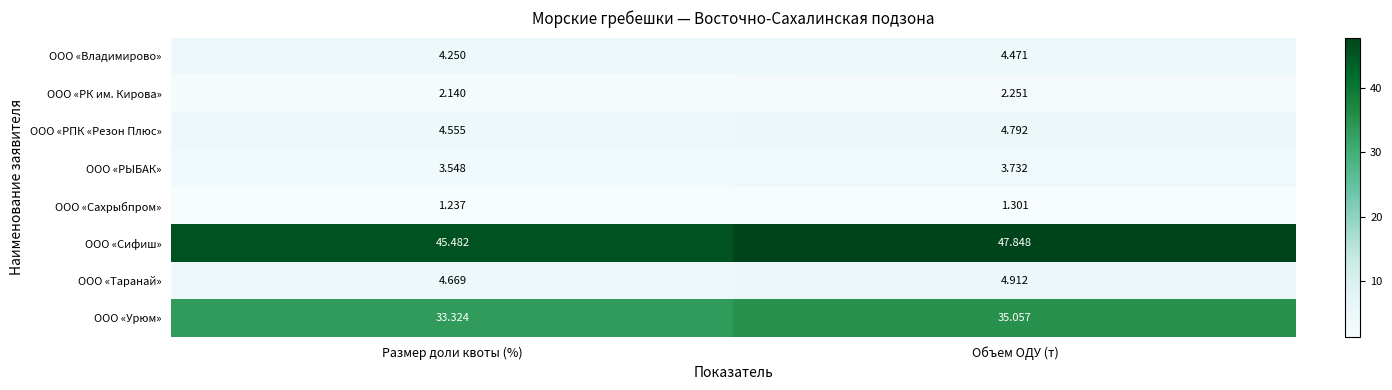

Where is ООО «РПК «Резон Плюс» nearest to the value 4?

Размер доли квоты (%)